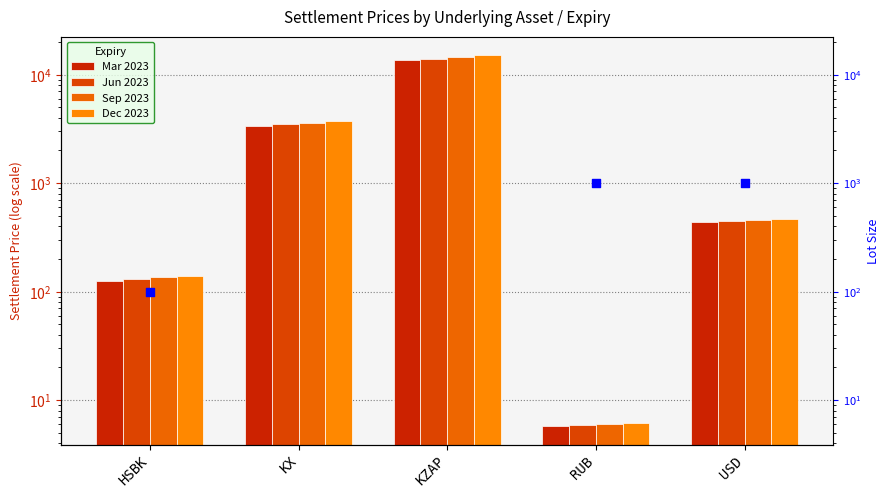

Which series has the largest total across all categories?

Dec 2023